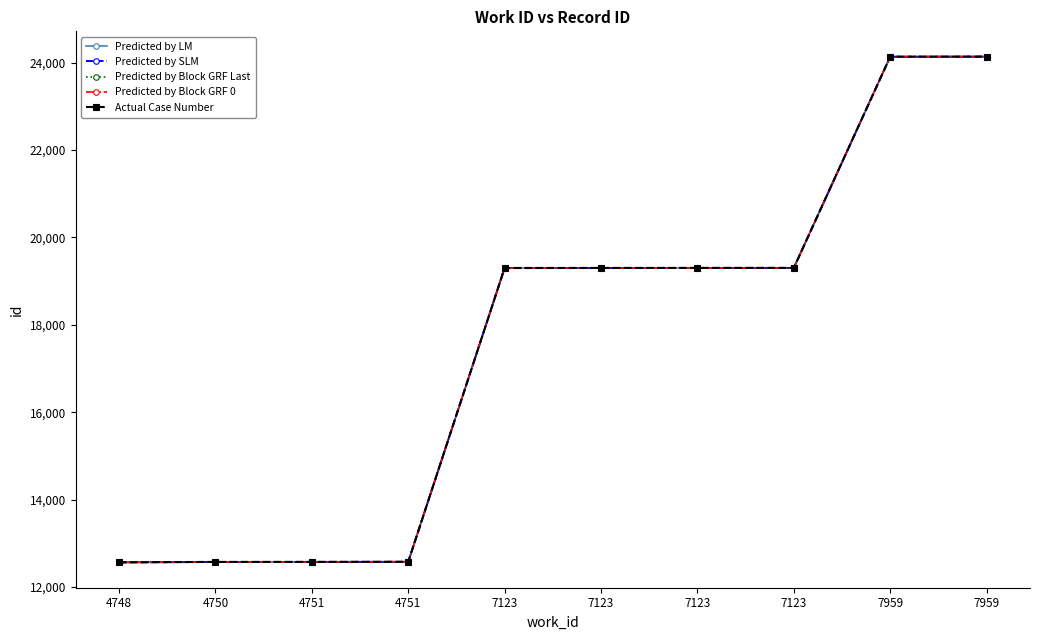

Is it true that Predicted by SLM equals 3263 at 4751?

False